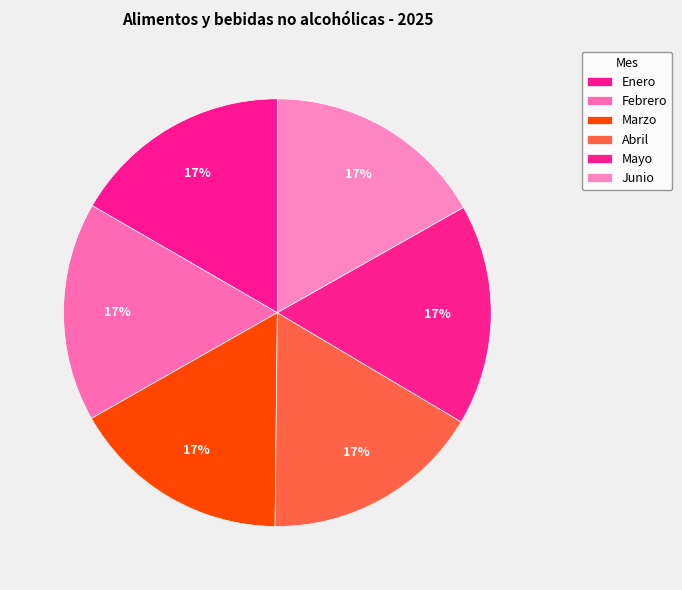

Does Mayo account for over 50% of the chart?

No